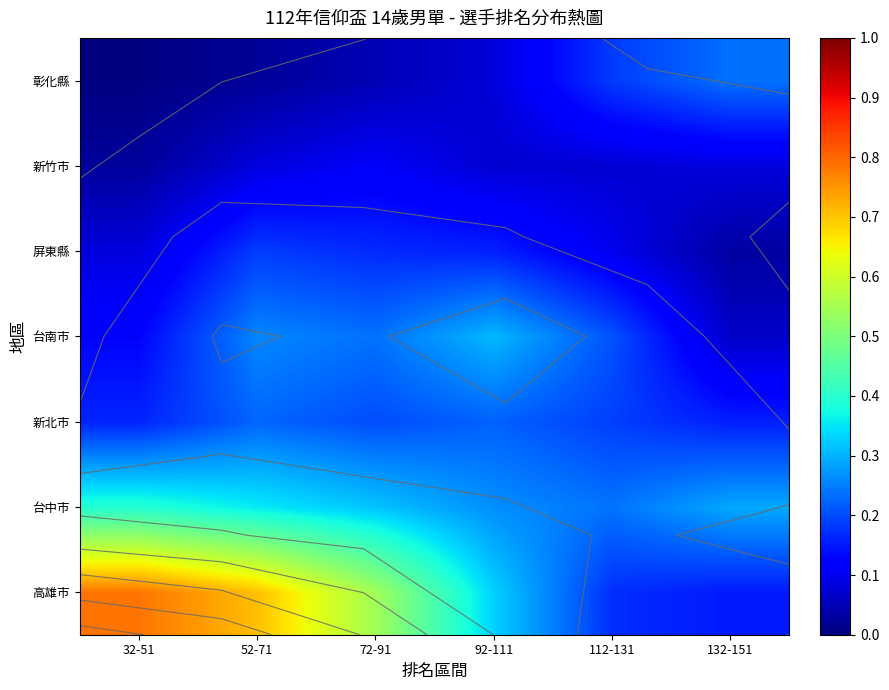

What is the difference between the highest and lowest values at 72-91?

0.5